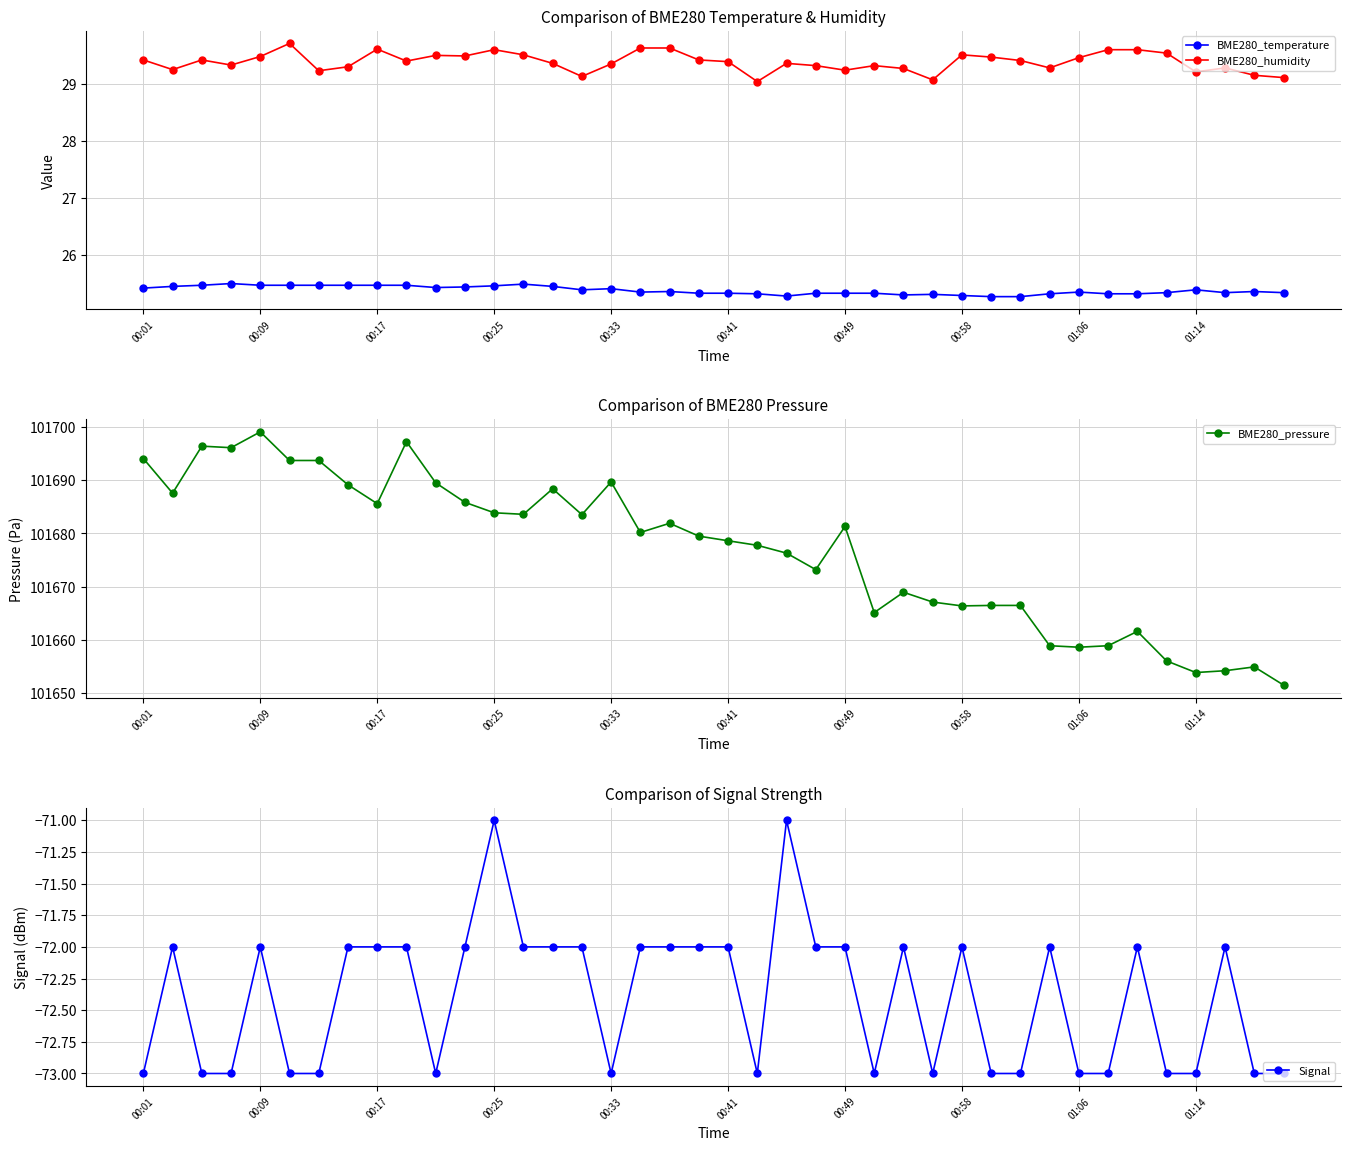

The BME280_humidity series shows 29.4 at 00:01. True or false?

True